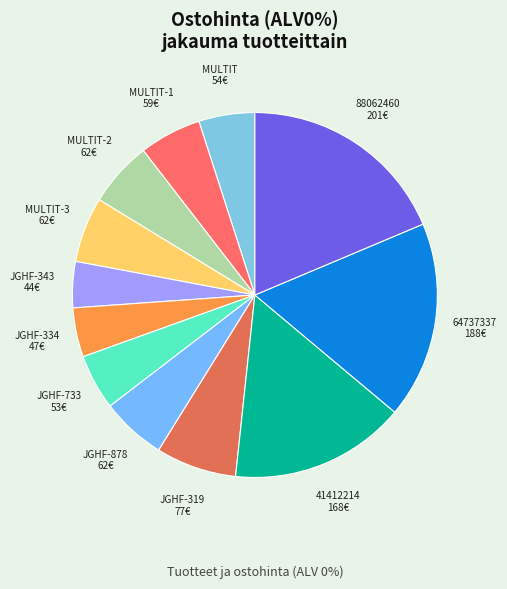

Count the number of slices in the pie.

12